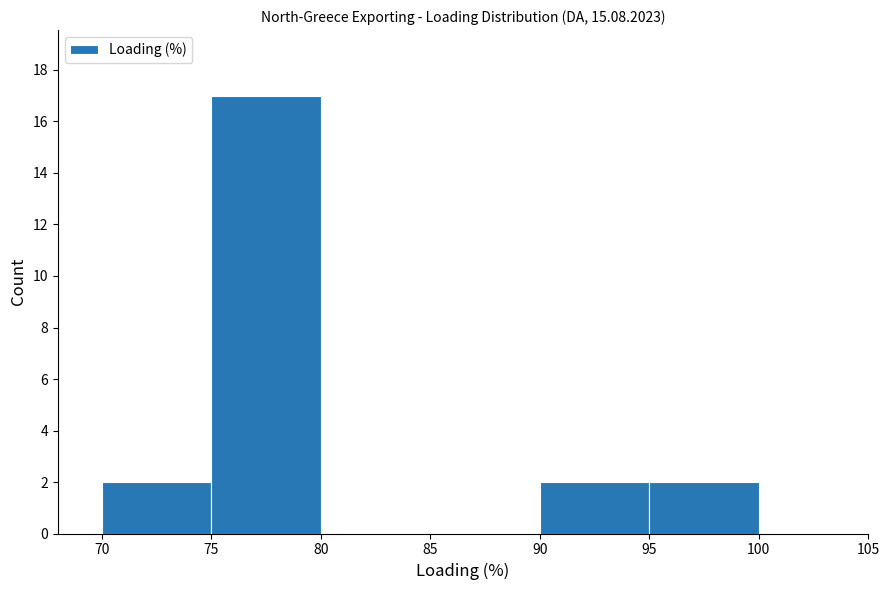

Reading left to right, transcribe this chart: for each bar, give the range it covers on the x-axis and its height. The values are not printed on the chart, so give them approximately, as read against the axis.

70 to 75: 2
75 to 80: 17
80 to 85: 0
85 to 90: 0
90 to 95: 2
95 to 100: 2